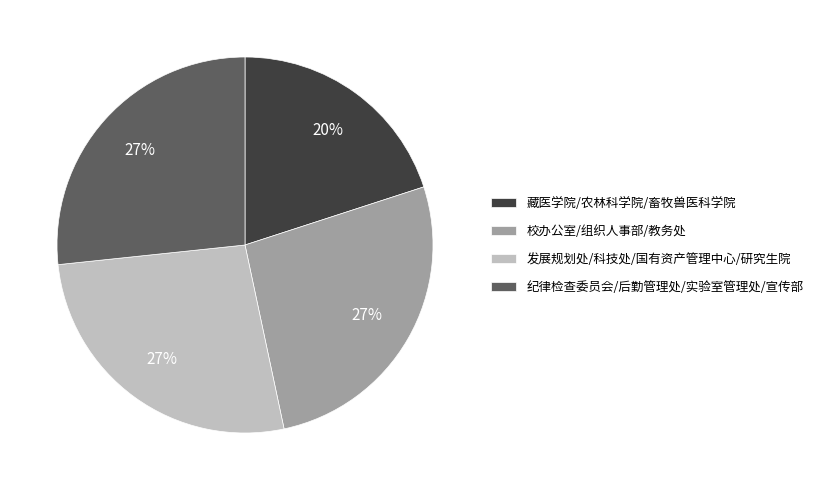

To the nearest percent, what is the average slice percentage?

25%